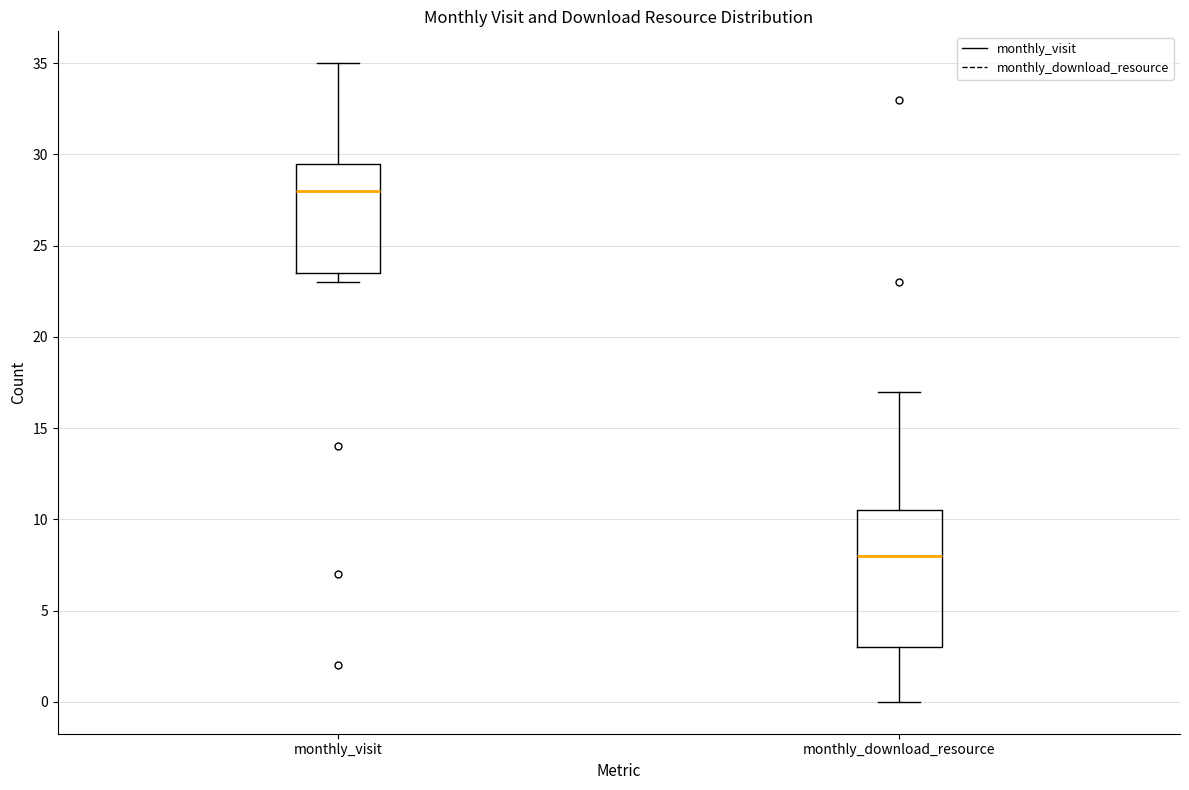

Reading left to right, read every box against the y-axis: the position of its median line, the range the box covers, and the ends of its whiskers. The values are not printed on the chart, so give them approximately, as read against the axis.

monthly_visit: median 28.0, box 23.5 to 29.5, whiskers 23.0 to 35.0
monthly_download_resource: median 8.0, box 3.0 to 10.5, whiskers 0.0 to 17.0